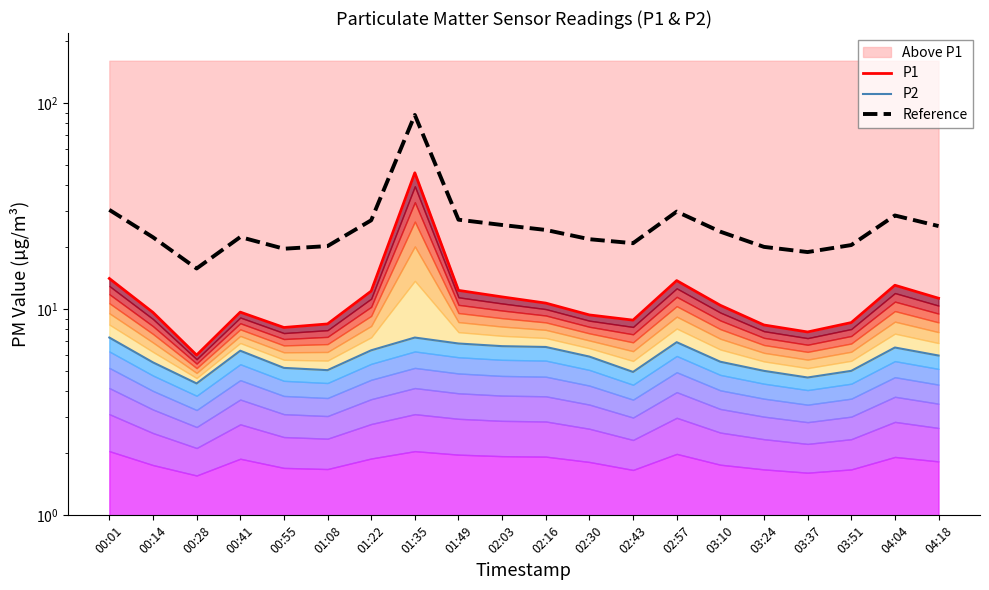

At which category does the chart reach its peak across all series?

01:35